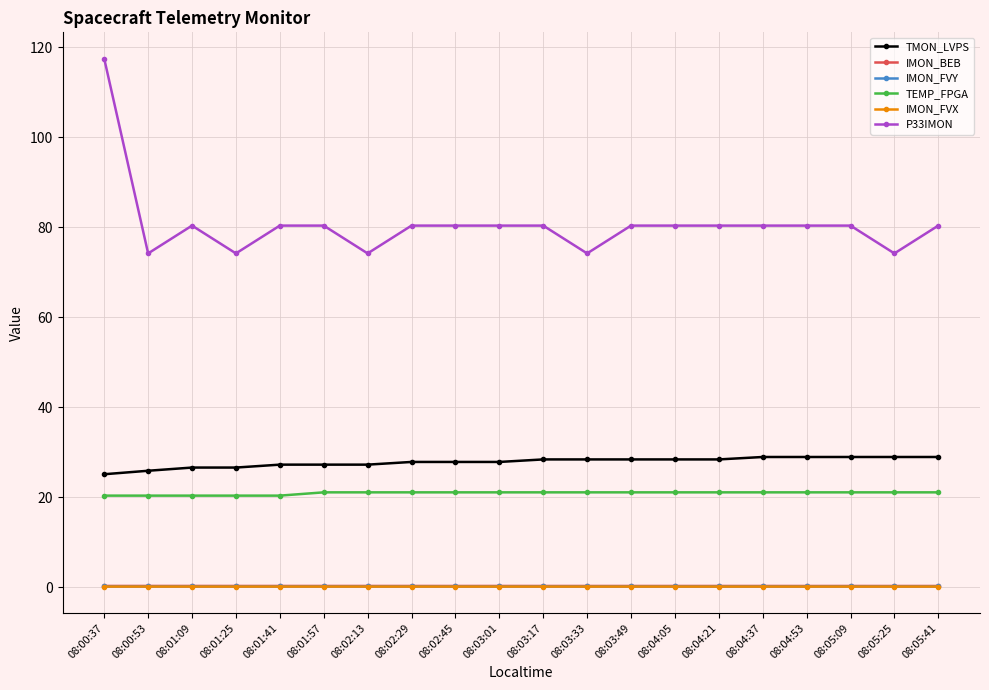

How many lines are shown in the chart?

6